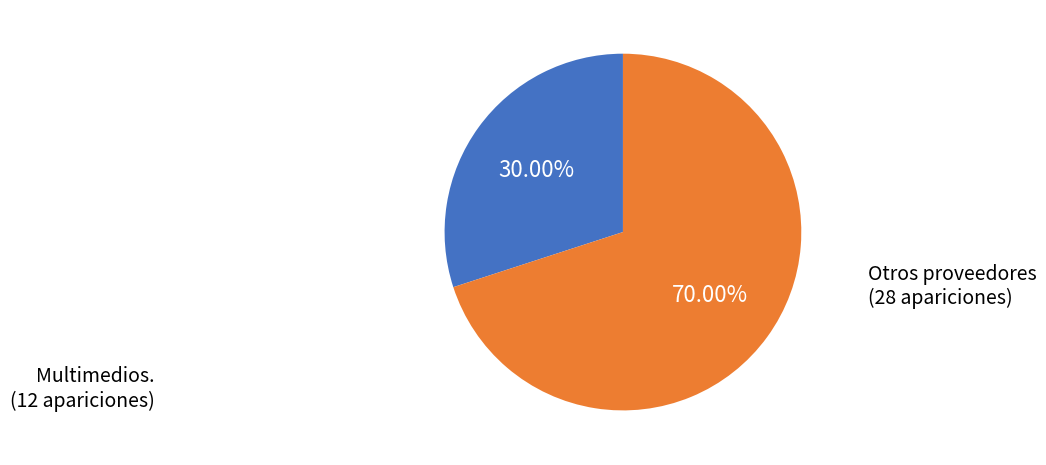

Is there a majority slice in this chart?

Yes